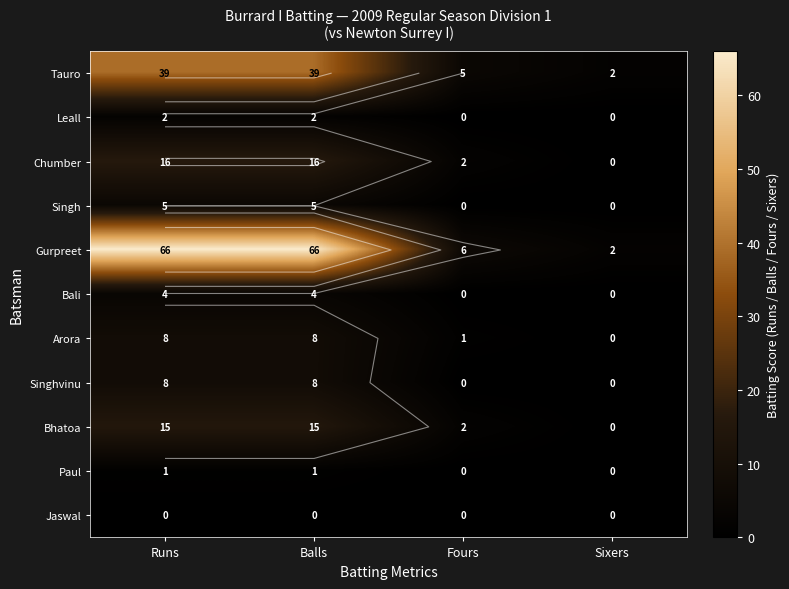

Rank the series by their maximum value, from highest to lowest.

Gurpreet, Tauro, Chumber, Bhatoa, Arora, Singhvinu, Singh, Bali, Leall, Paul, Jaswal